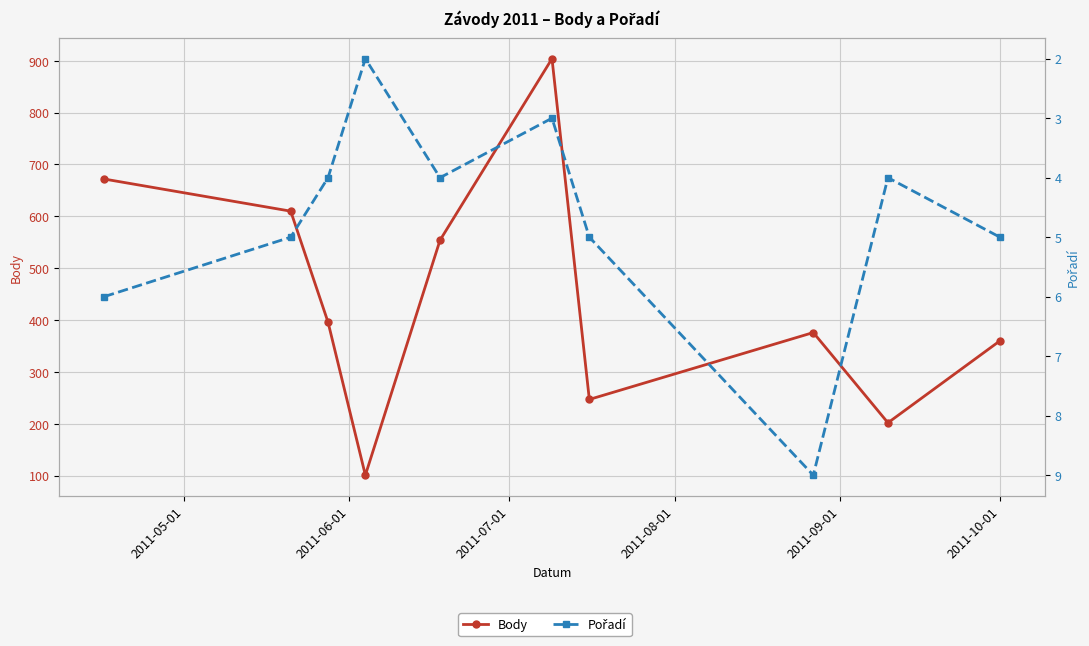

Count the number of categories in the chart.

10